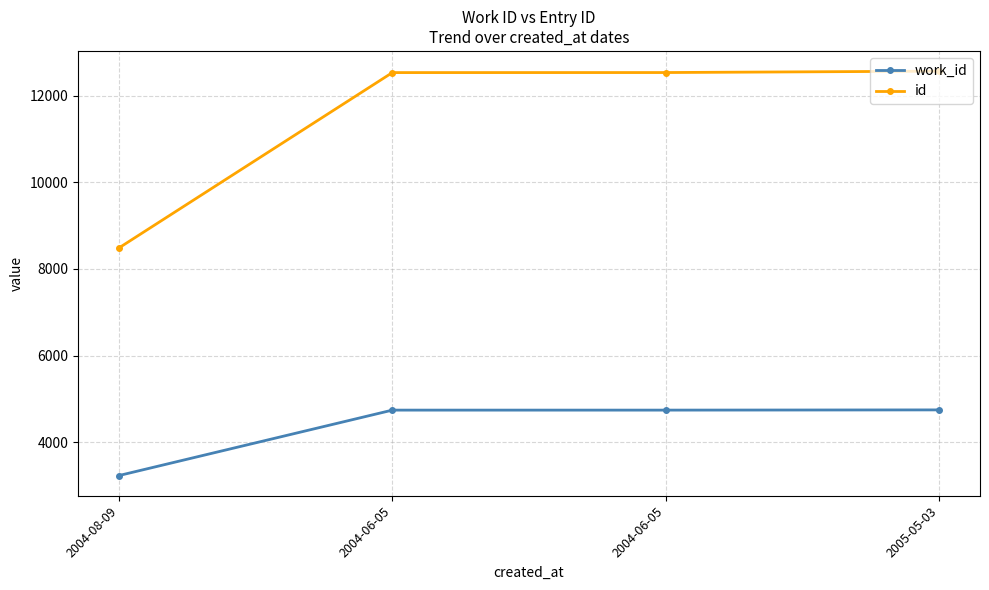

At 2004-06-05, list the series in order from smallest to largest.

work_id, id